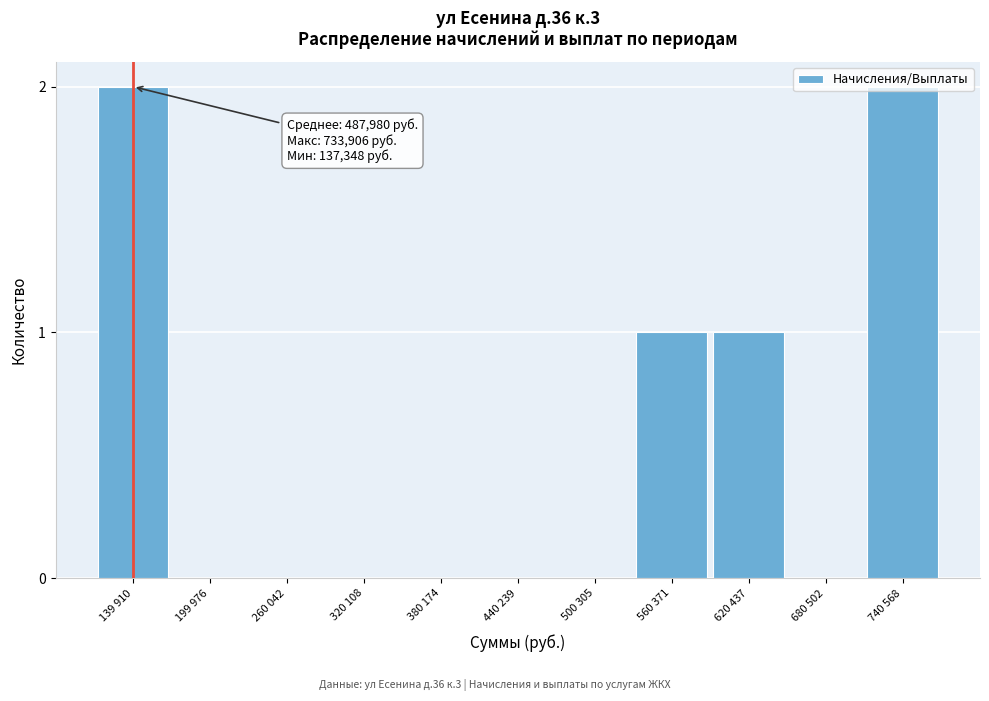

The value at 139 910 is 2. True or false?

True